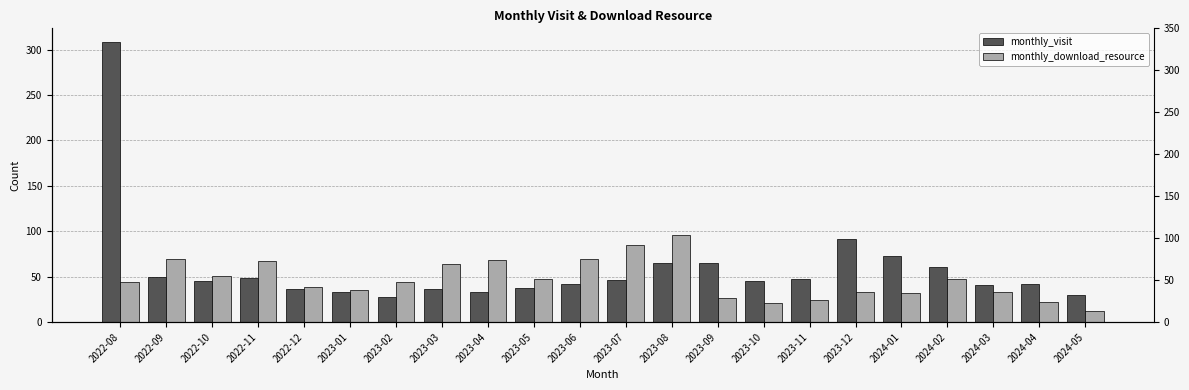

The monthly_download_resource series shows 10 at 2024-02. True or false?

False